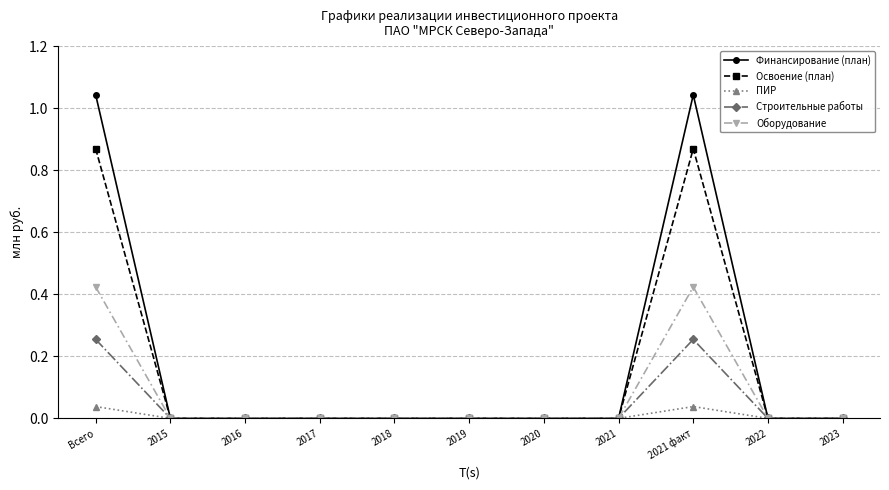

What is the label of the 10th point from the right?

2015